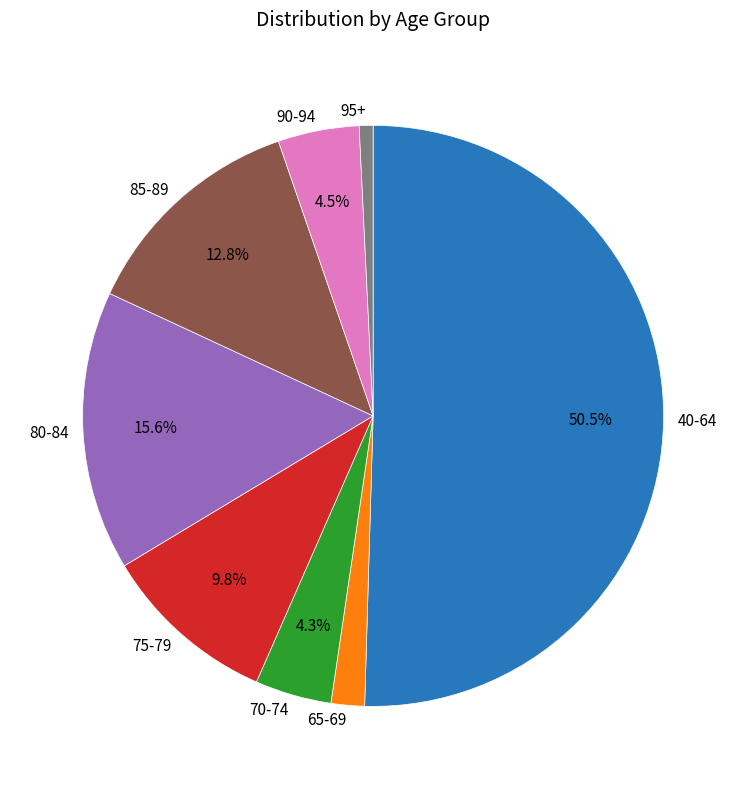

To the nearest percent, what is the average slice percentage?

12%